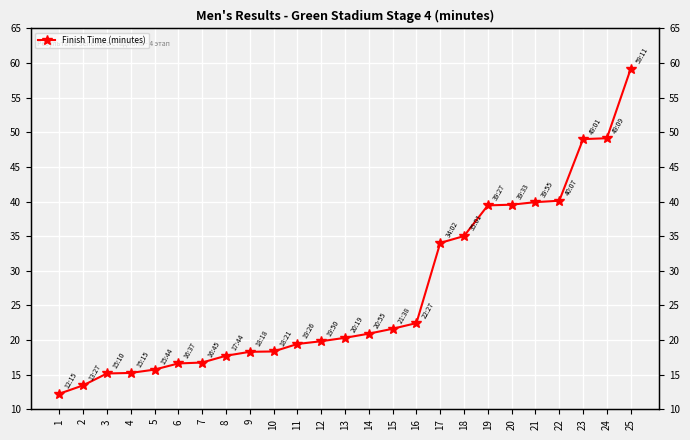

True or false: the data shows 18.4 at 10.

True